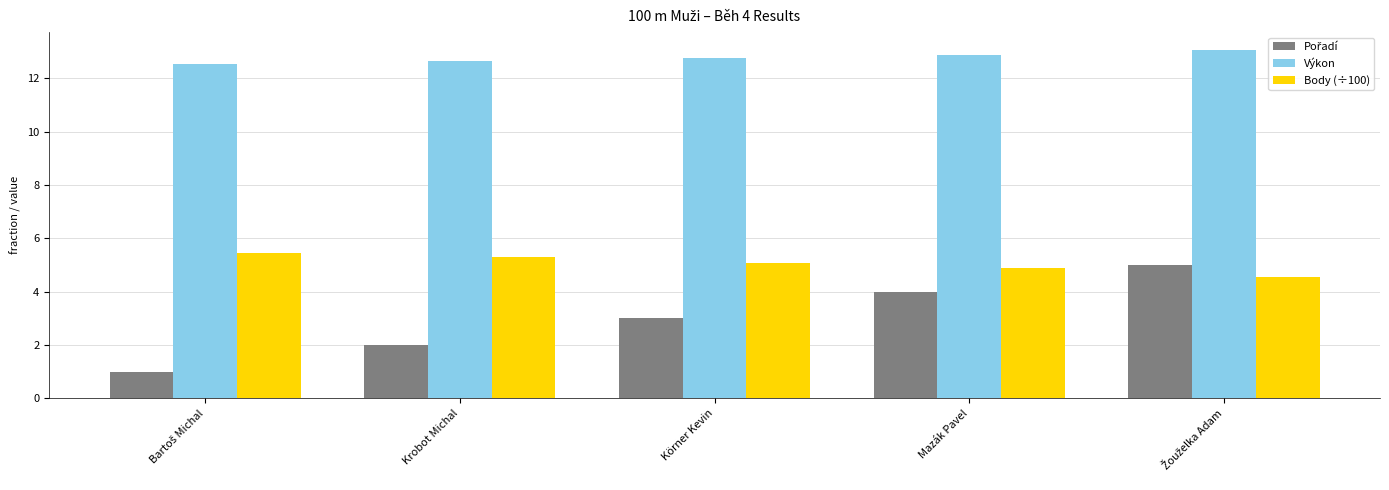

How many data points does each series have?

5